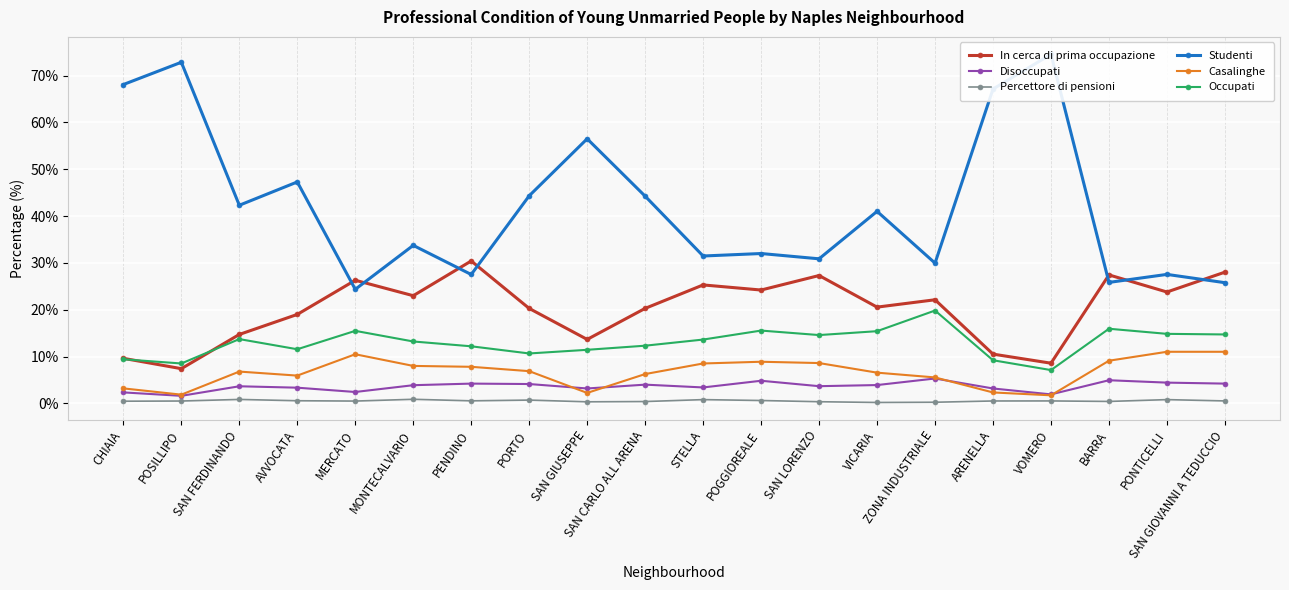

Is this an area chart (filled region under the line)?

No